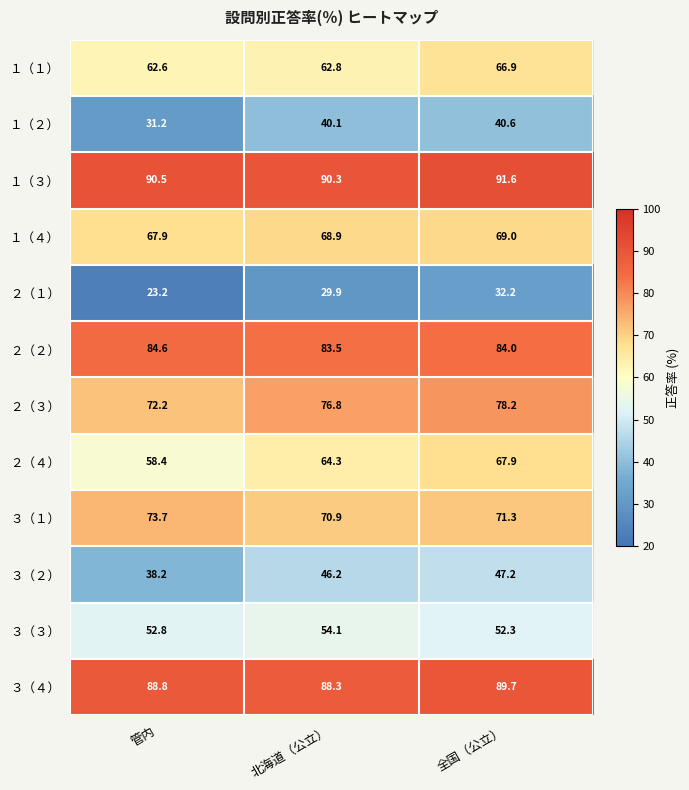

What is the difference between the highest and lowest values at 全国（公立）?

59.4